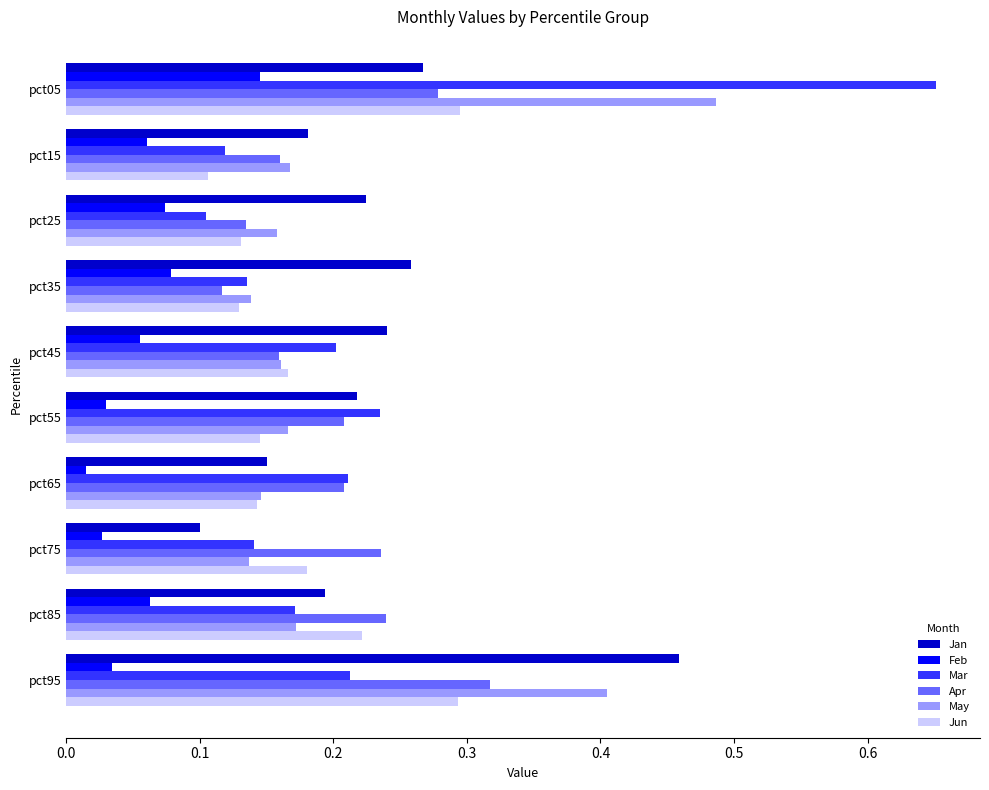

Is the value of Feb at pct25 greater than the value of Jun at pct85?

No